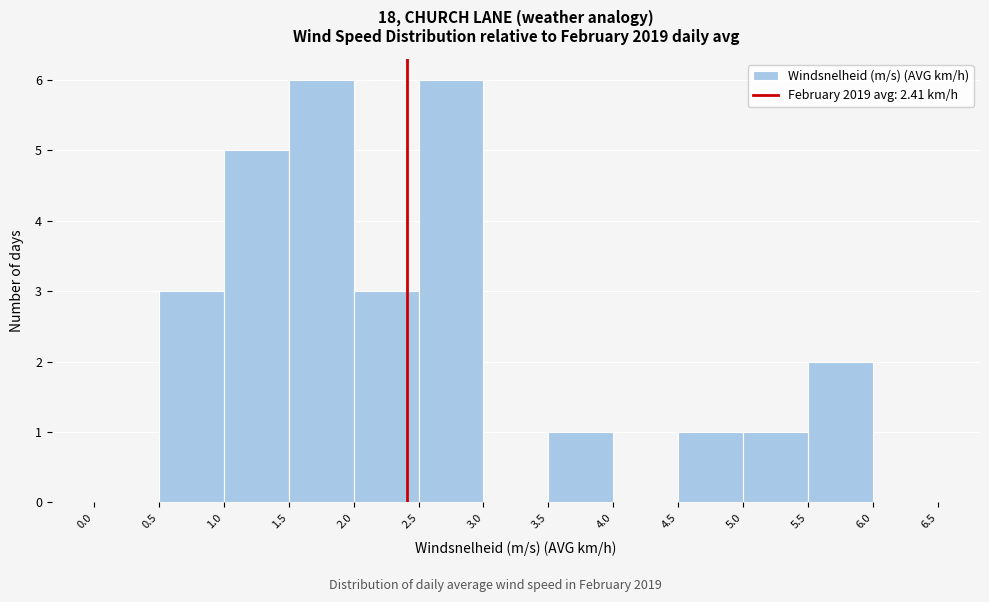

What is the height of the bar covering 3.5 to 4.0 on the x-axis? The values are not printed on the chart, so give them approximately, as read against the axis.

1